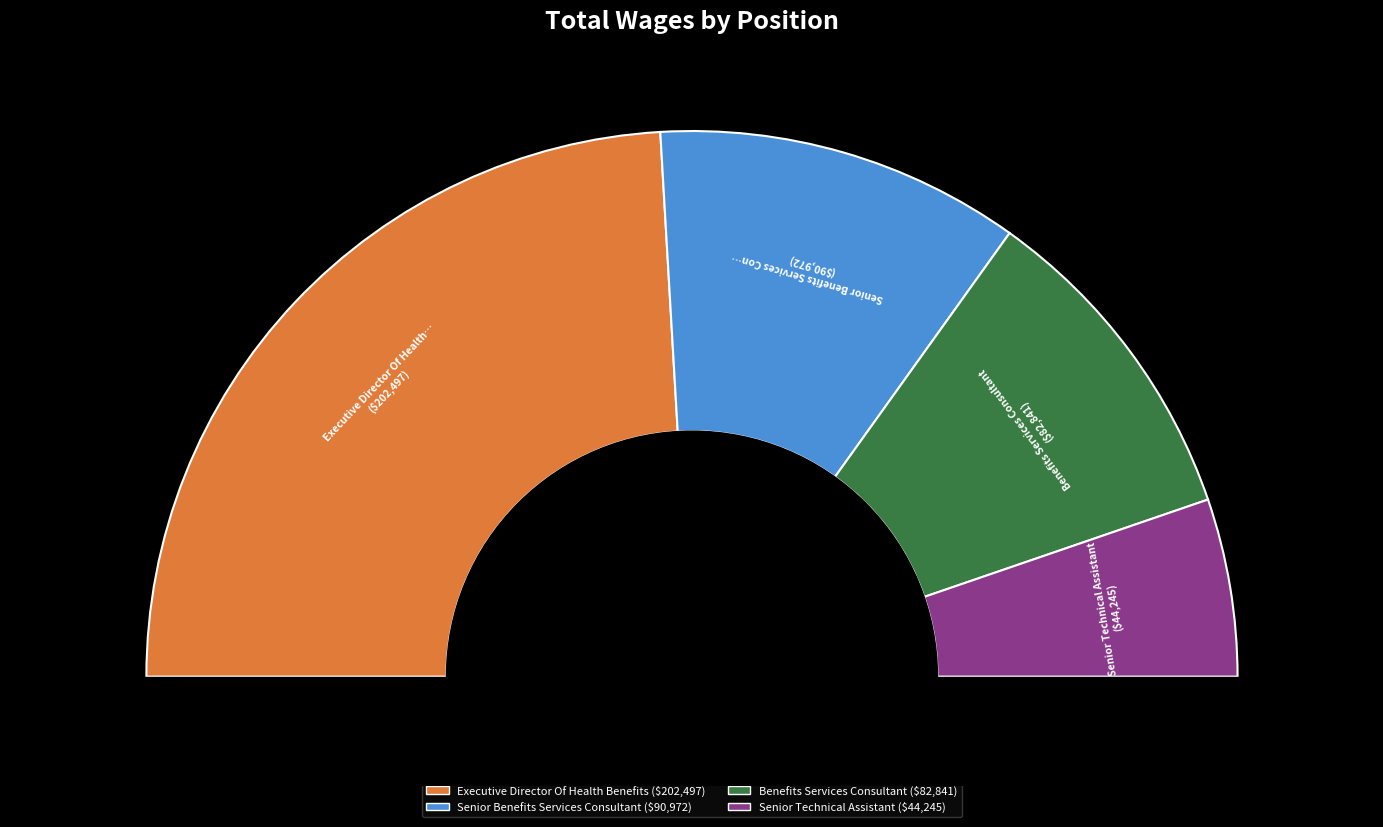

Does Benefits Services Consultant represent more than half of the total?

No